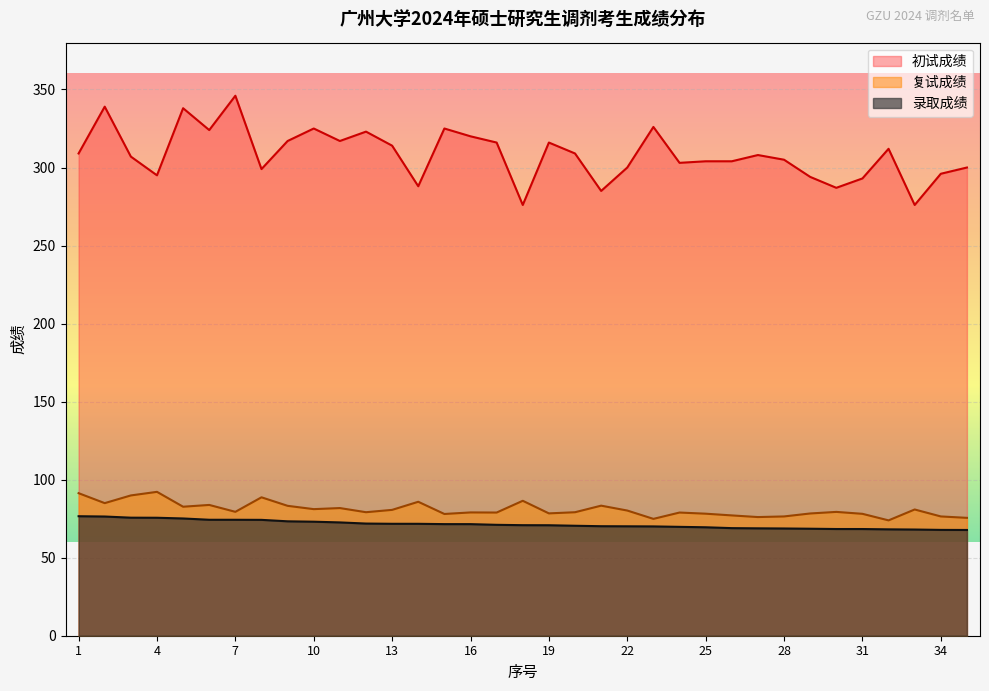

True or false: 复试成绩 and 初试成绩 intersect in this chart.

False